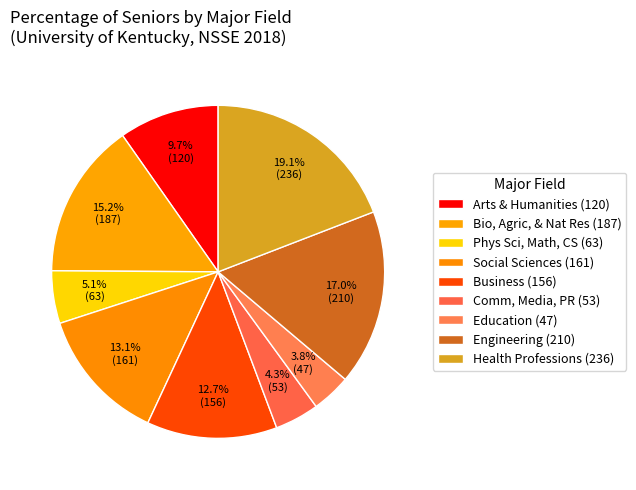

To the nearest percent, what percentage of the pie is Business?

13%